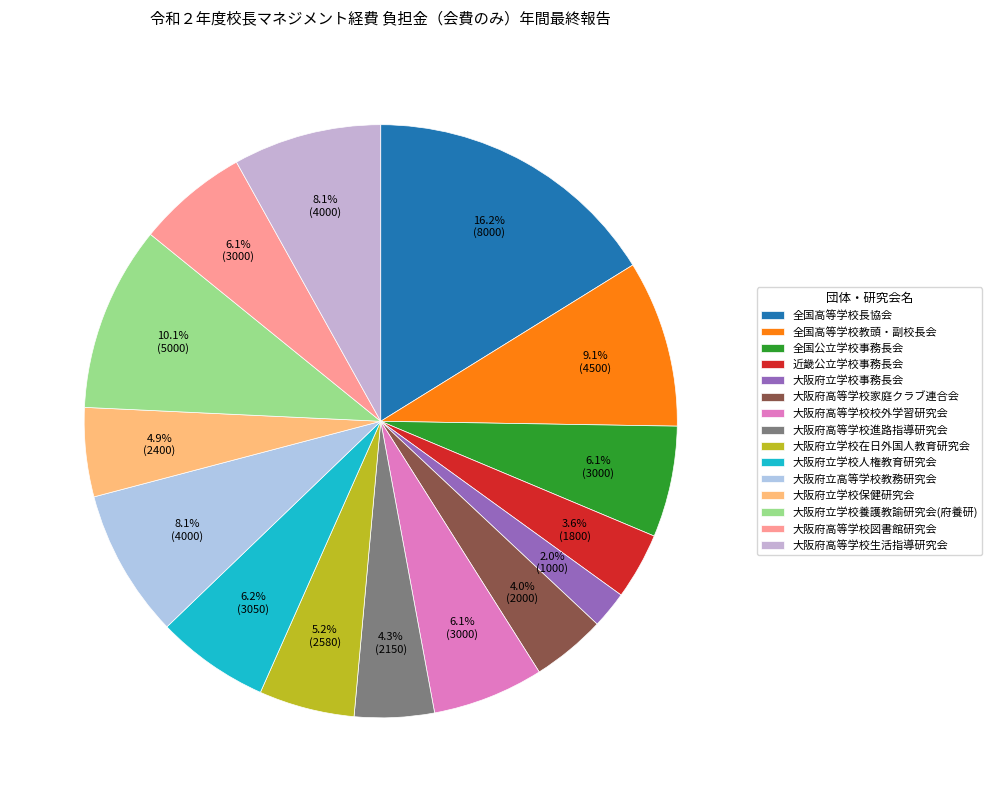

To the nearest percent, what is the combined percentage of 全国高等学校長協会 and 大阪府立学校保健研究会?

21%